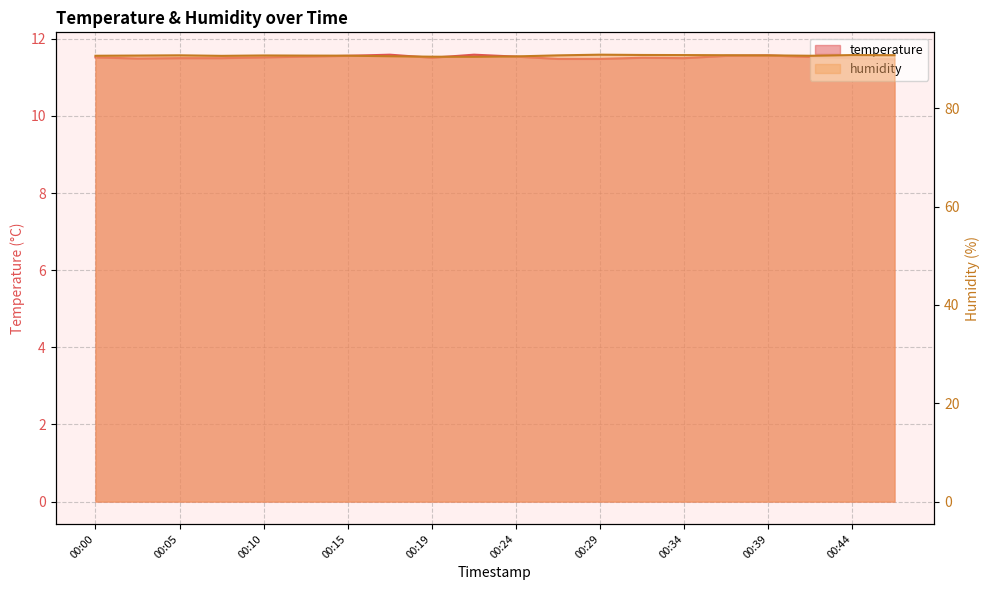

Reading left to right, what are all the values shown in this chart?

temperature: 00:00=11.5	00:02=11.5	00:05=11.5	00:07=11.5	00:10=11.5	00:12=11.5	00:15=11.6	00:17=11.6	00:19=11.5	00:22=11.6	00:24=11.5	00:27=11.5	00:29=11.5	00:32=11.5	00:34=11.5	00:36=11.6	00:39=11.6	00:41=11.5	00:44=11.5	00:46=11.5
humidity: 00:00=90.7	00:02=90.7	00:05=90.8	00:07=90.7	00:10=90.8	00:12=90.7	00:15=90.7	00:17=90.6	00:19=90.5	00:22=90.5	00:24=90.6	00:27=90.8	00:29=90.9	00:32=90.9	00:34=90.8	00:36=90.8	00:39=90.8	00:41=90.7	00:44=90.8	00:46=90.8